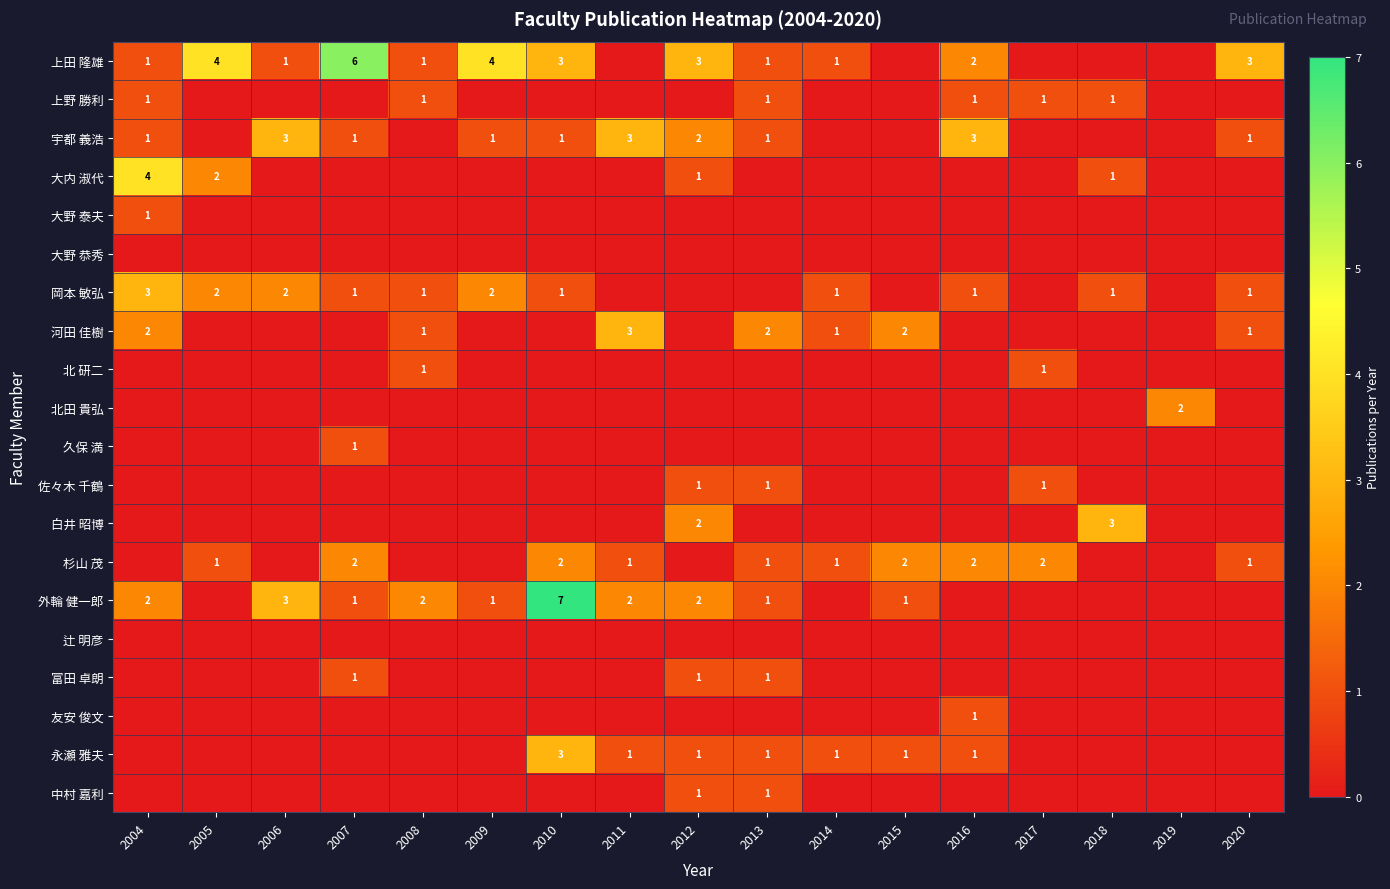

The value of 岡本 敏弘 at 2004 is 3. True or false?

True